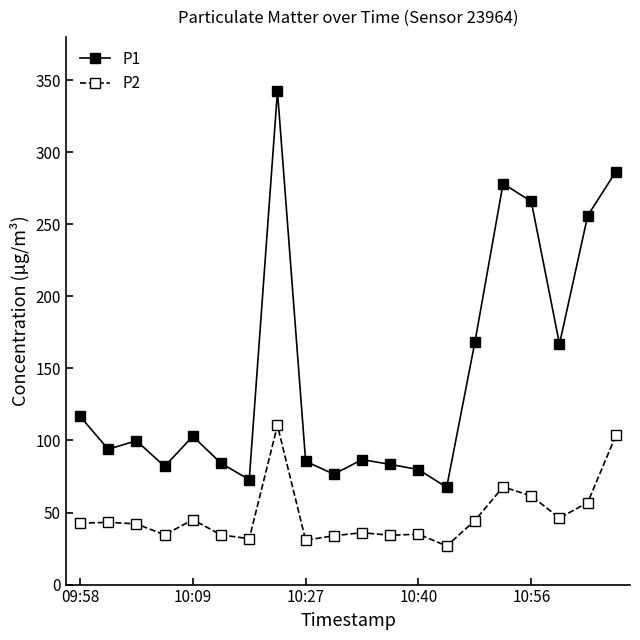

True or false: P1 has more than 2 points higher than both neighbors.

True